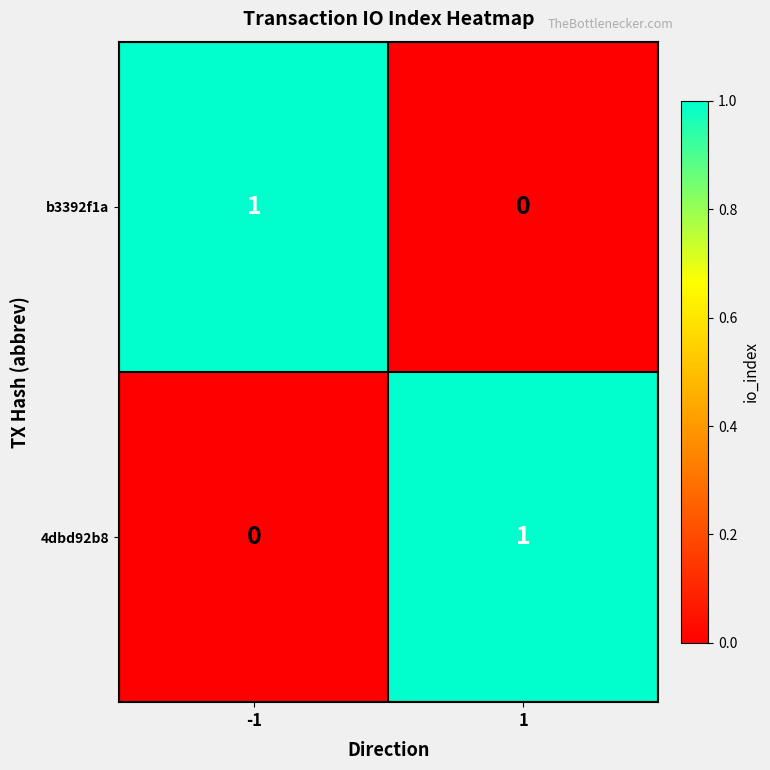

True or false: b3392f1a has a value of 0 at 1.

True